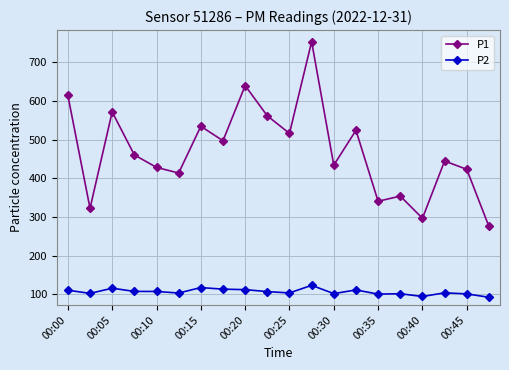

Rank the series by their average value, from lowest to highest.

P2, P1